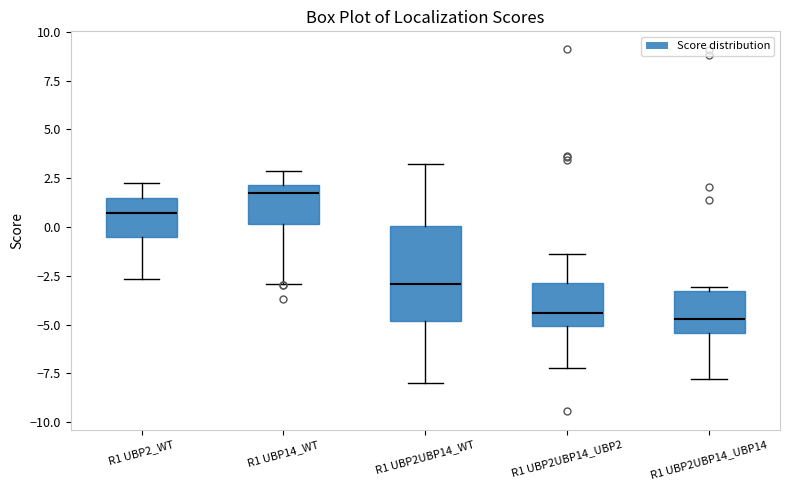

Which box has the highest median line?

R1 UBP14_WT